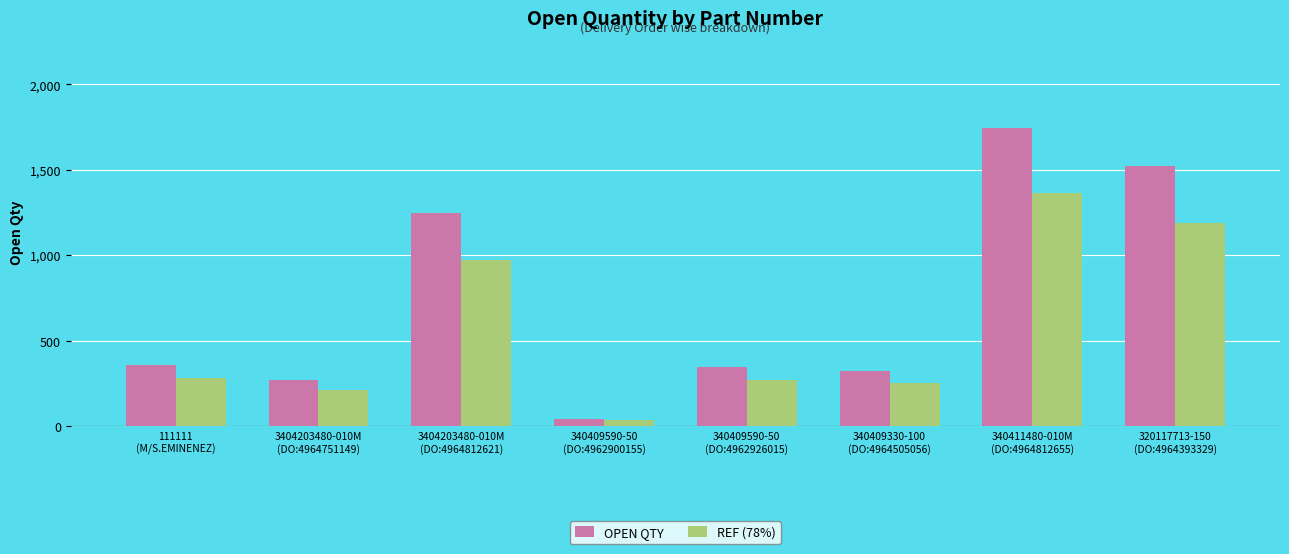

Rank the series at 111111
(M/S.EMINENEZ) from lowest to highest value.

REF (78%), OPEN QTY